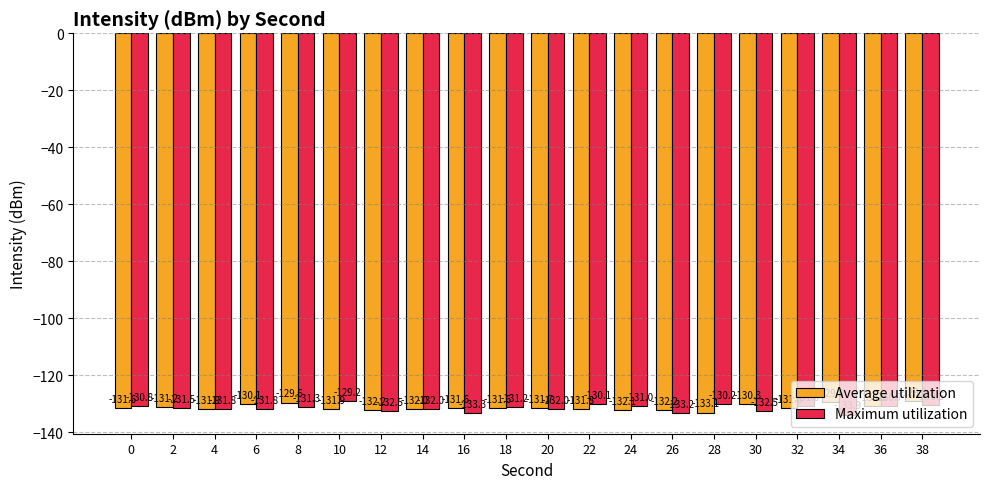

Reading left to right, what are all the values shown in this chart?

Average utilization: -131.6	-131.2	-131.9	-130.1	-129.6	-131.9	-132.2	-132.0	-131.6	-131.6	-131.7	-131.8	-132.1	-132.2	-133.1	-130.3	-131.6	-129.6	-130.9	-129.2
Maximum utilization: -130.8	-131.5	-131.8	-131.8	-131.3	-129.2	-132.5	-132.0	-133.3	-131.2	-132.0	-130.1	-131.0	-133.2	-130.2	-132.5	-131.0	-133.9	-130.7	-130.5